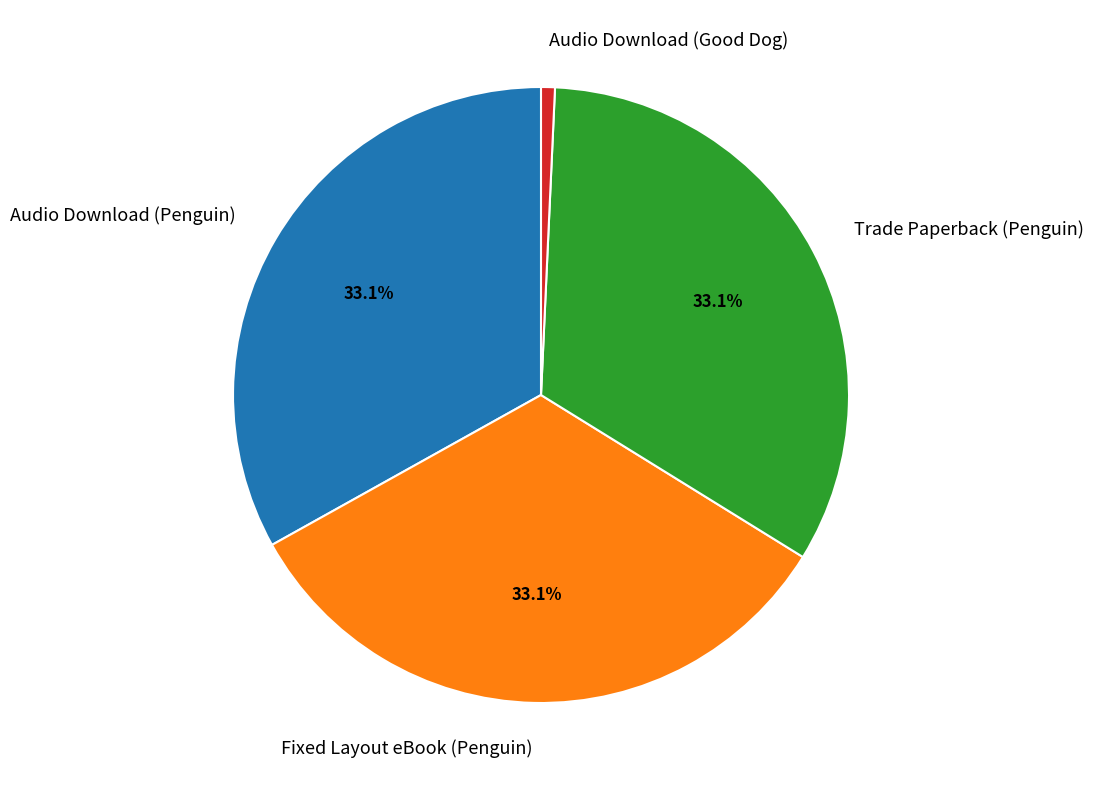

Does Fixed Layout eBook (Penguin) account for over 50% of the chart?

No